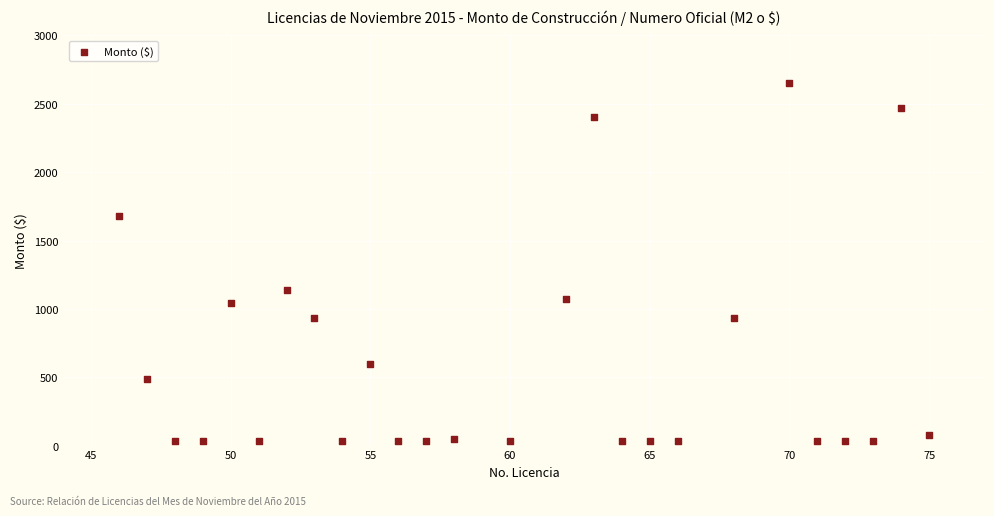

What is the range of X values (max minus min)?

29.0